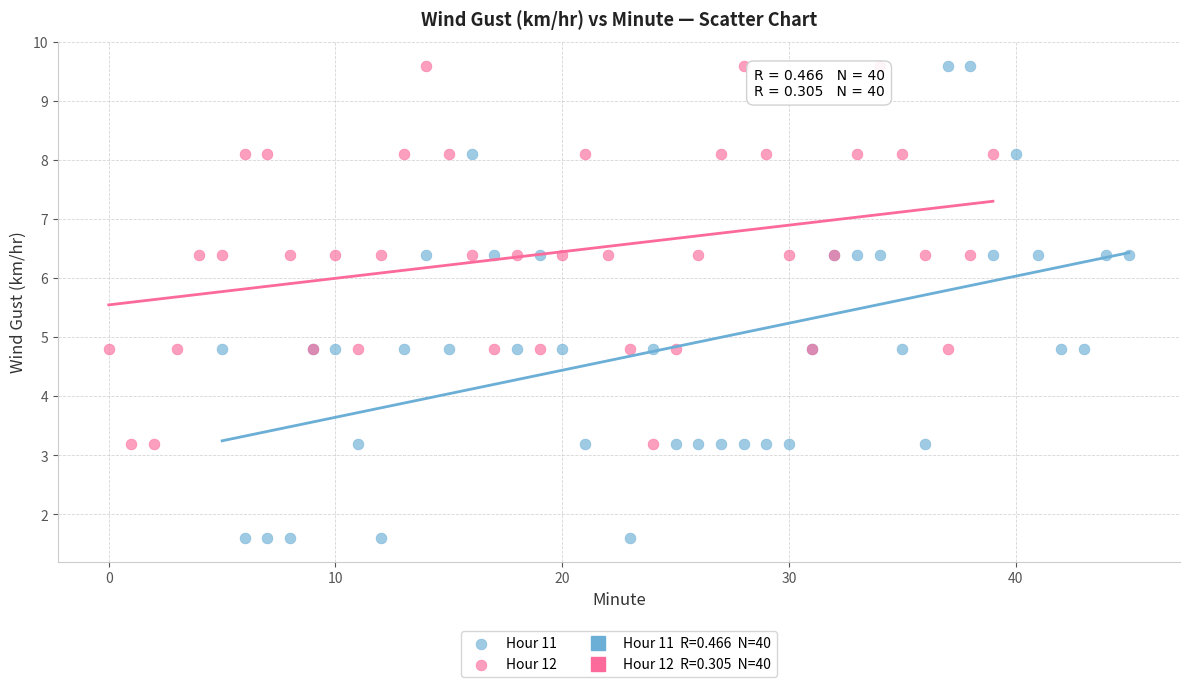

Which series has the largest Y range (max minus min)?

Hour 11